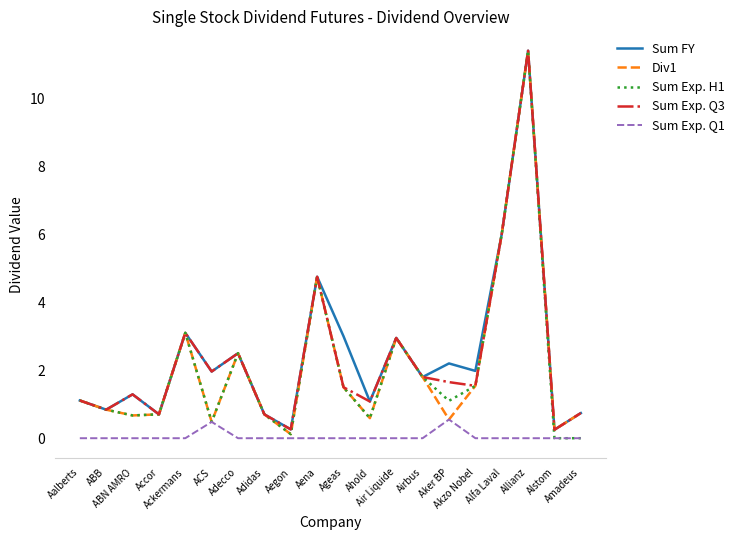

What is the average value of the Sum Exp. Q1 series?

0.1